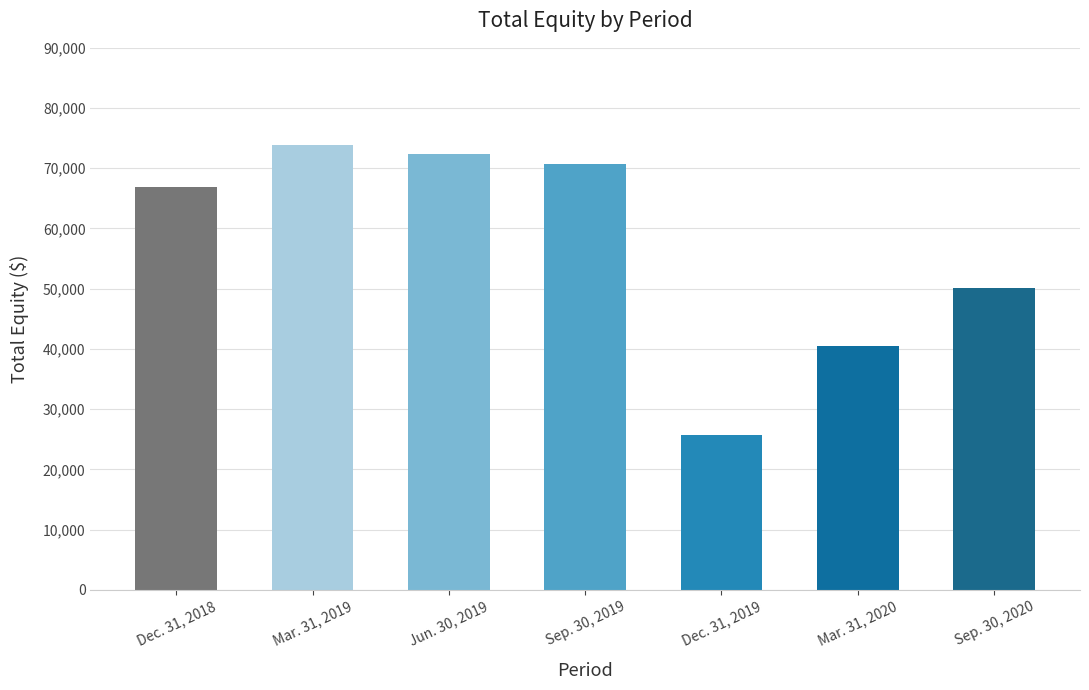

What is the approximate value at Jun. 30, 2019, to the nearest 100?

72400